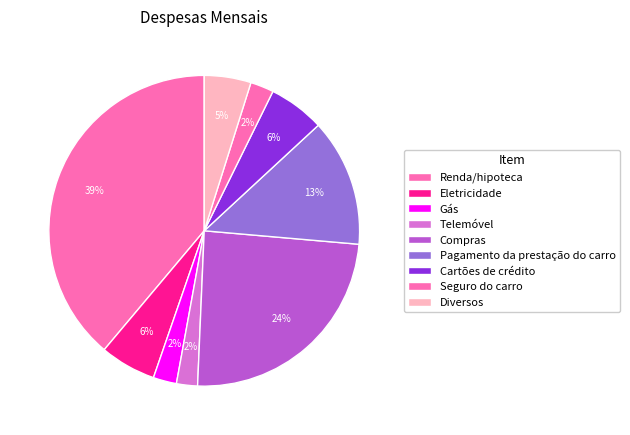

Does Compras account for over 50% of the chart?

No